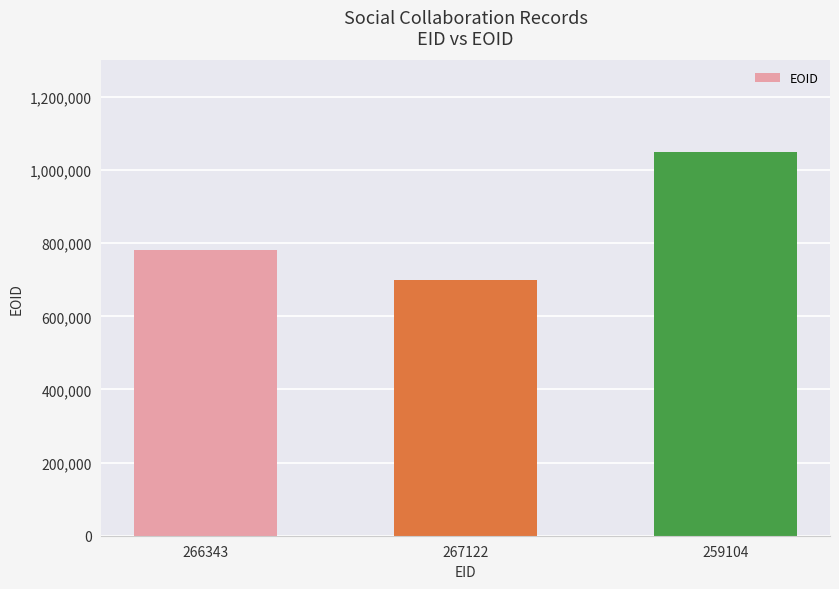

What is the label of the 2nd bar from the left?

267122